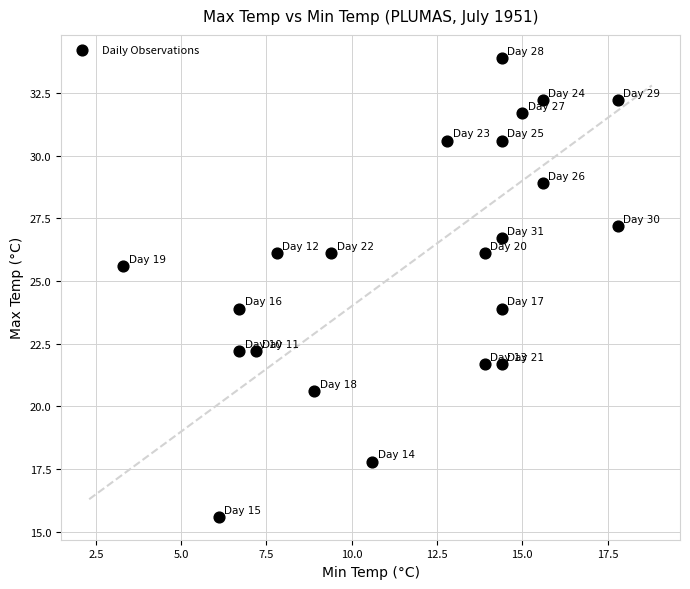

What is the range of Y values (max minus min)?

18.3